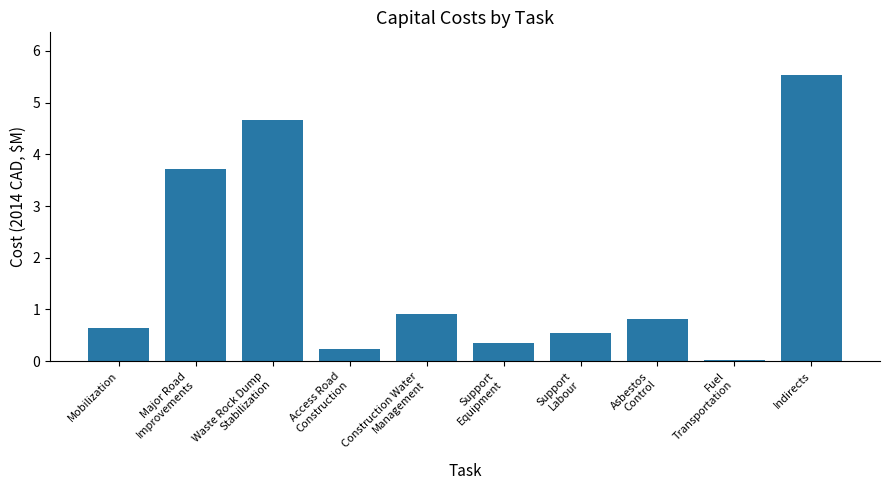

Does the chart contain stacked bars?

No